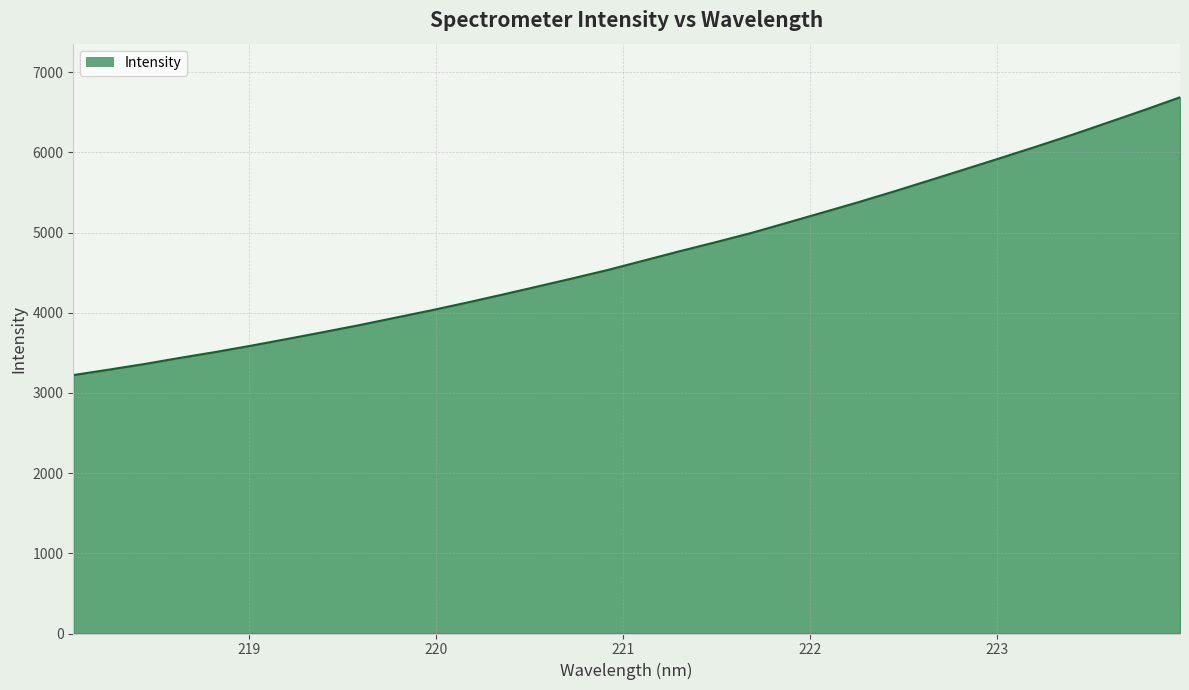

Reading right to left, list all the values displayed in this chart.

6688.1	6529.8	6376.4	6224.1	6077.9	5935.5	5794.8	5655.1	5516.5	5382.1	5253.2	5125.2	4998.0	4882.7	4770.8	4655.0	4538.6	4432.2	4328.6	4226.0	4125.6	4029.1	3937.4	3846.2	3759.5	3674.9	3591.9	3512.7	3439.1	3362.0	3291.4	3223.2